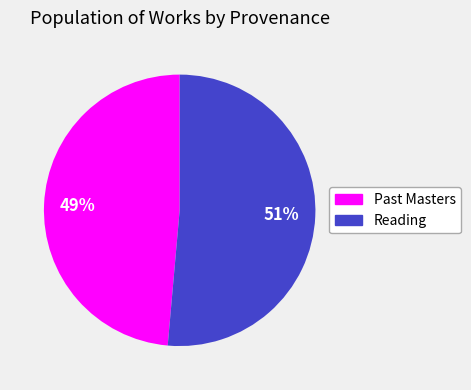

Is there a majority slice in this chart?

Yes